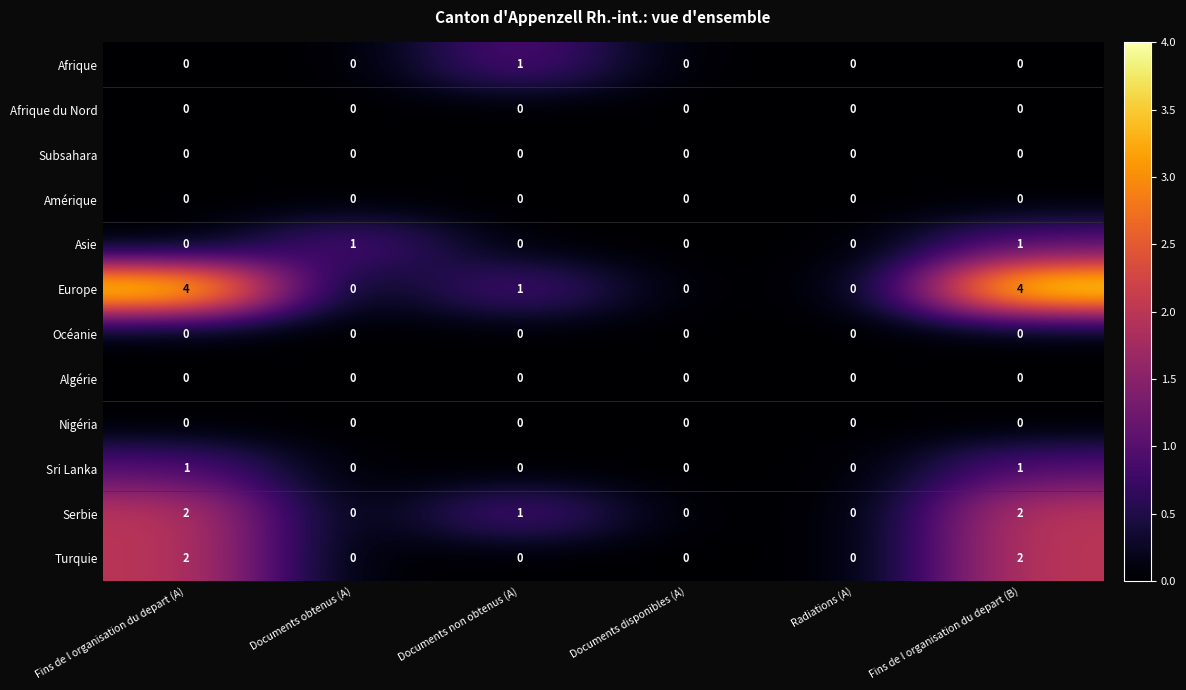

The value of Océanie at Fins de l organisation du depart (A) is 0. True or false?

True